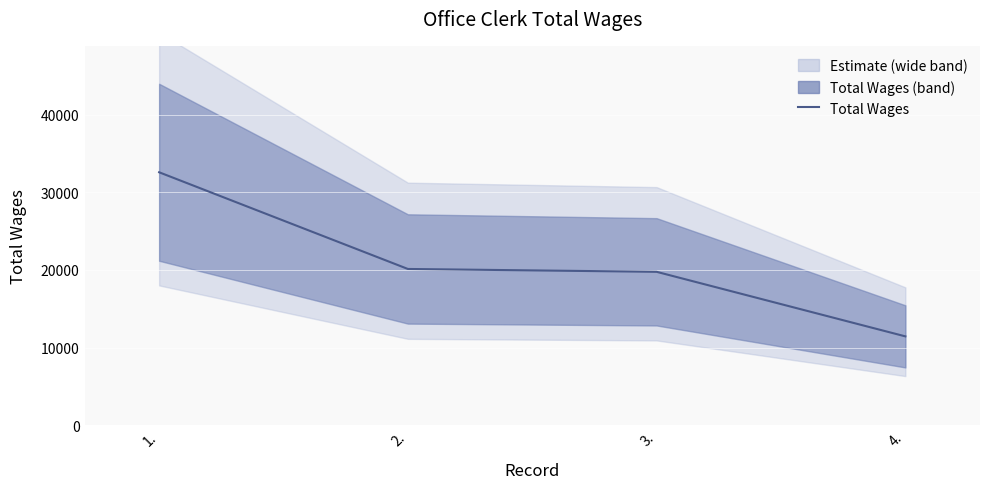

What is the sum of all values?

83937